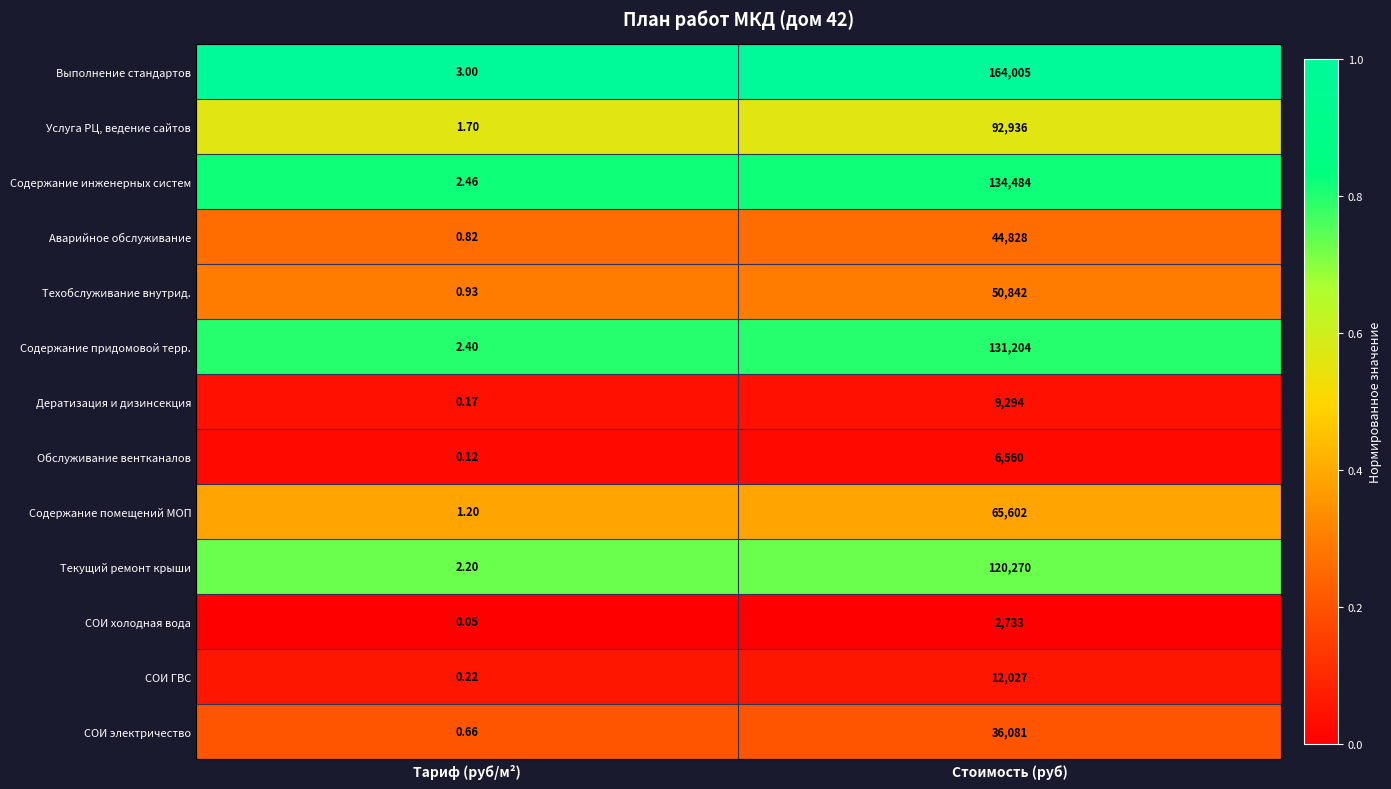

Where is Текущий ремонт крыши nearest to the value 60136?

Тариф (руб/м²)